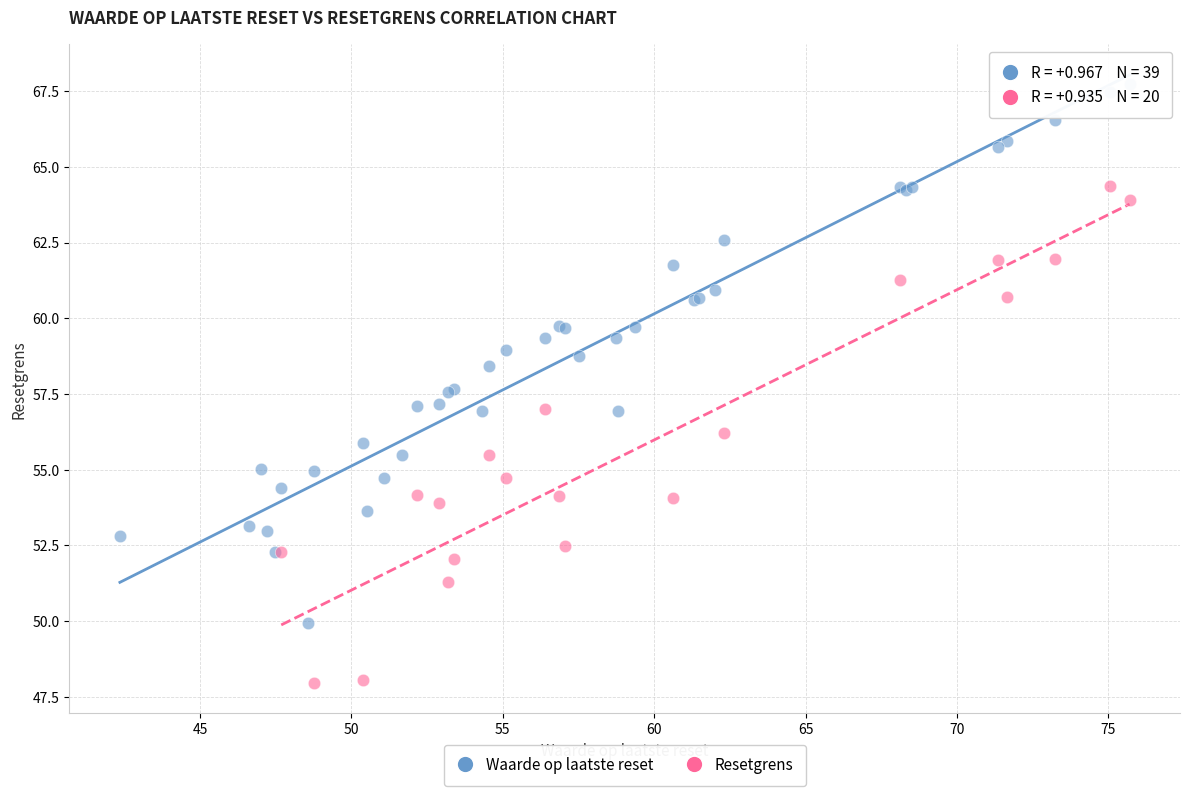

Which series reaches the maximum Y coordinate?

Waarde op laatste reset